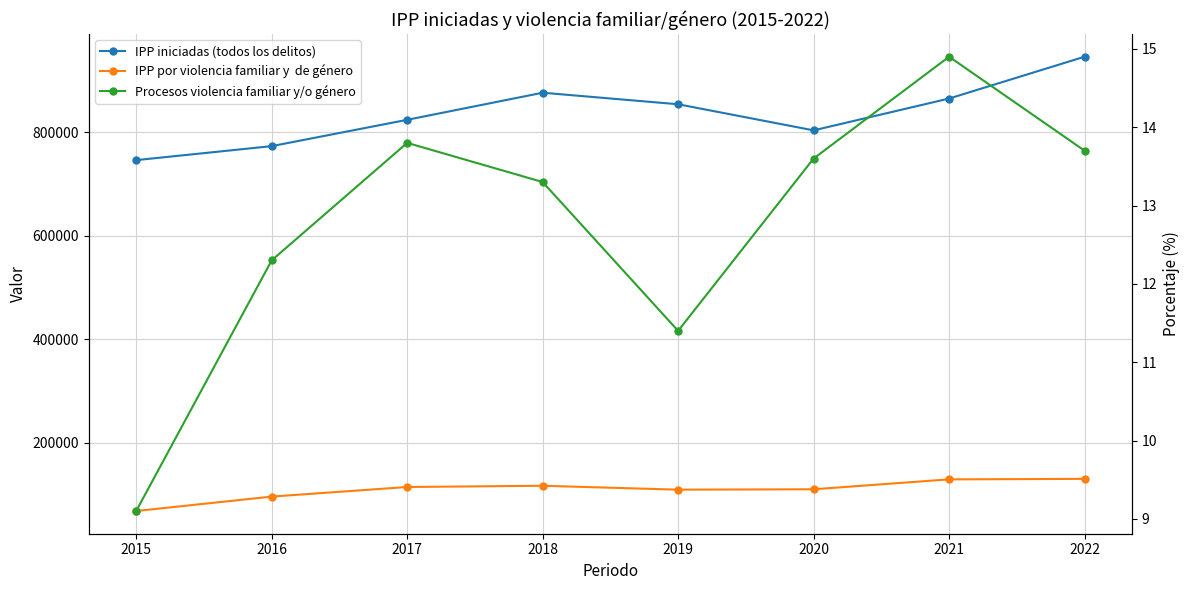

What is the lowest value of the IPP iniciadas (todos los delitos) series?

746526.0